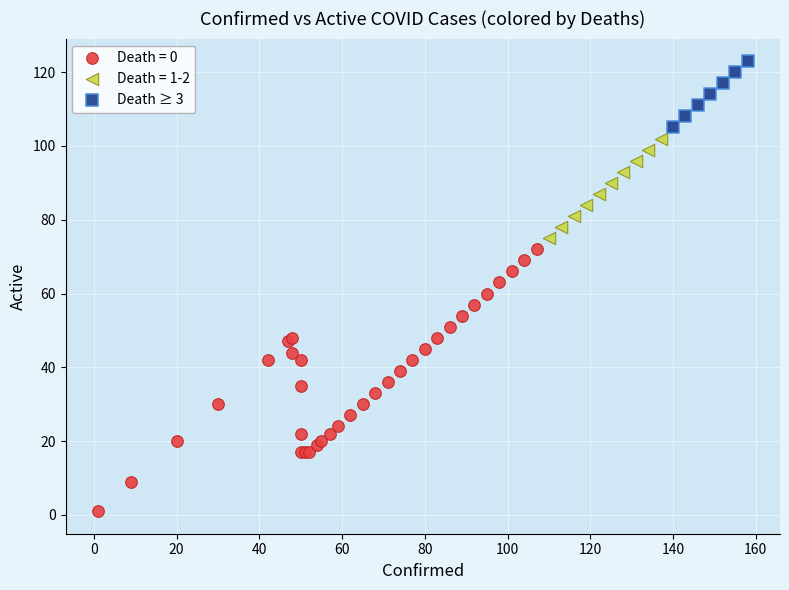

Which series contains the lowest Y value?

Death = 0